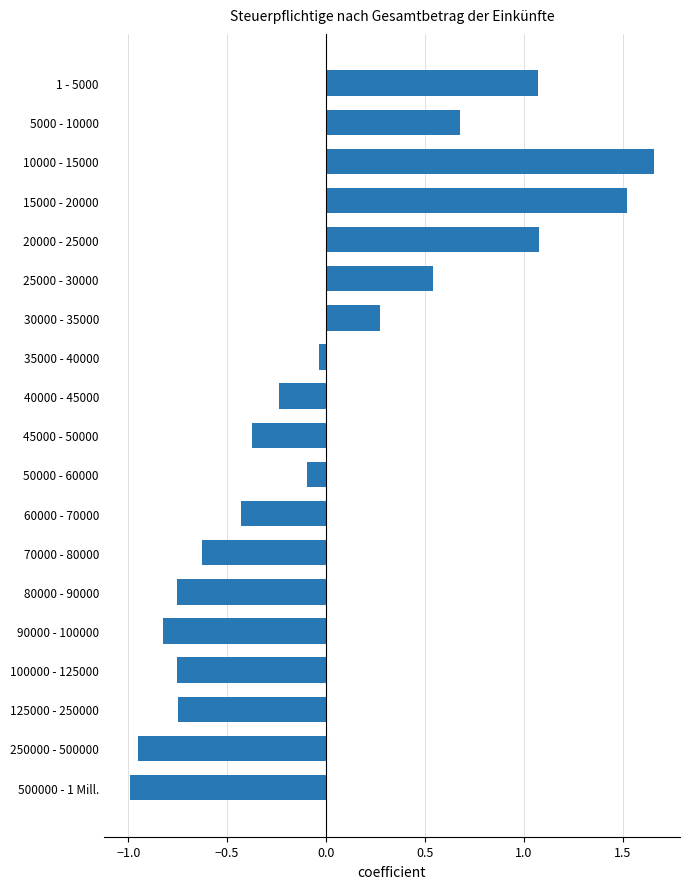

What is the label of the 2nd bar from the bottom?

250000 - 500000